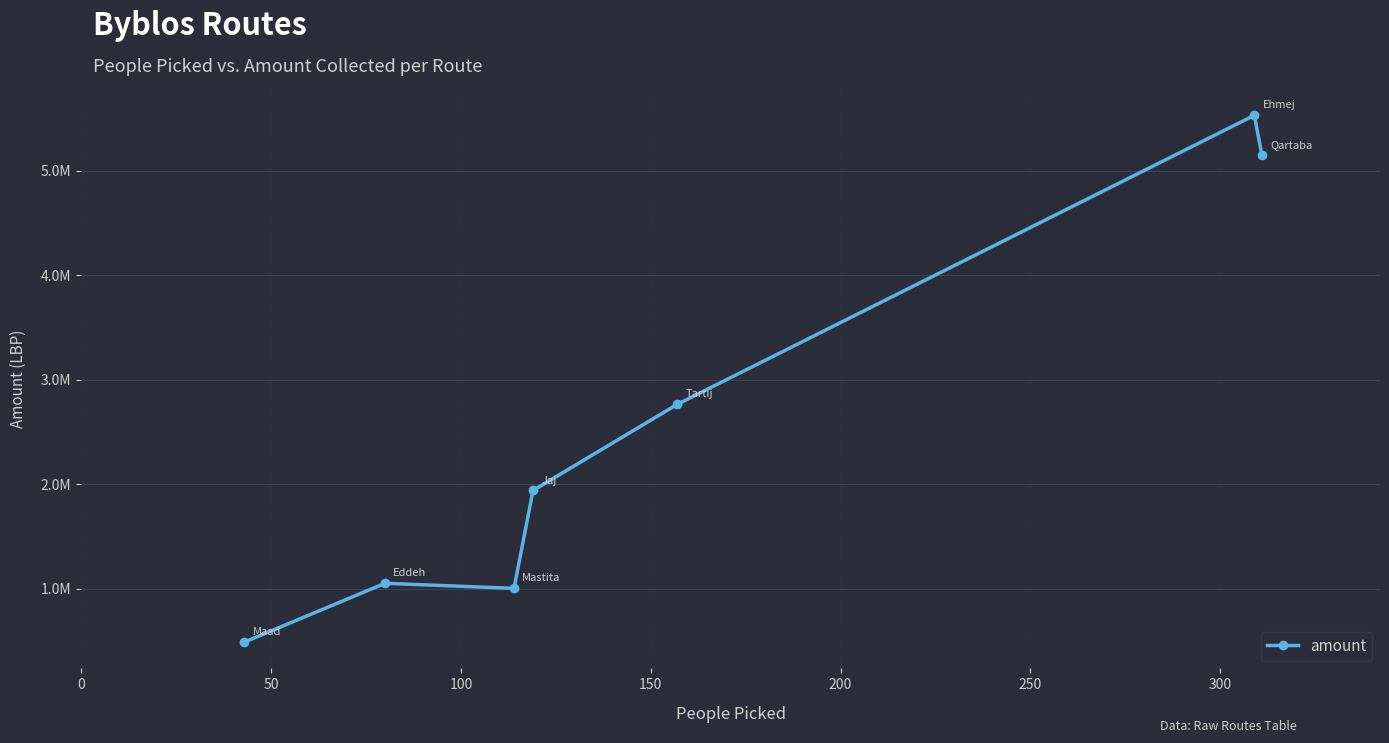

Does the chart have visible grid lines?

Yes